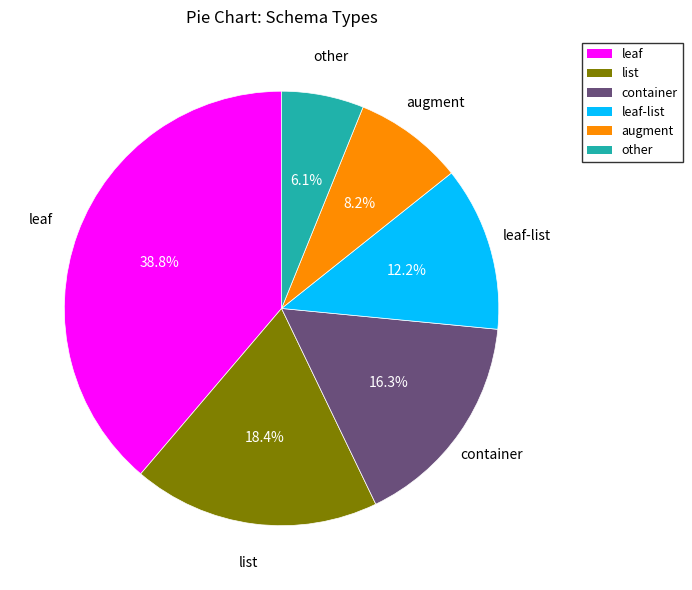

To the nearest percent, what portion does container represent?

16%